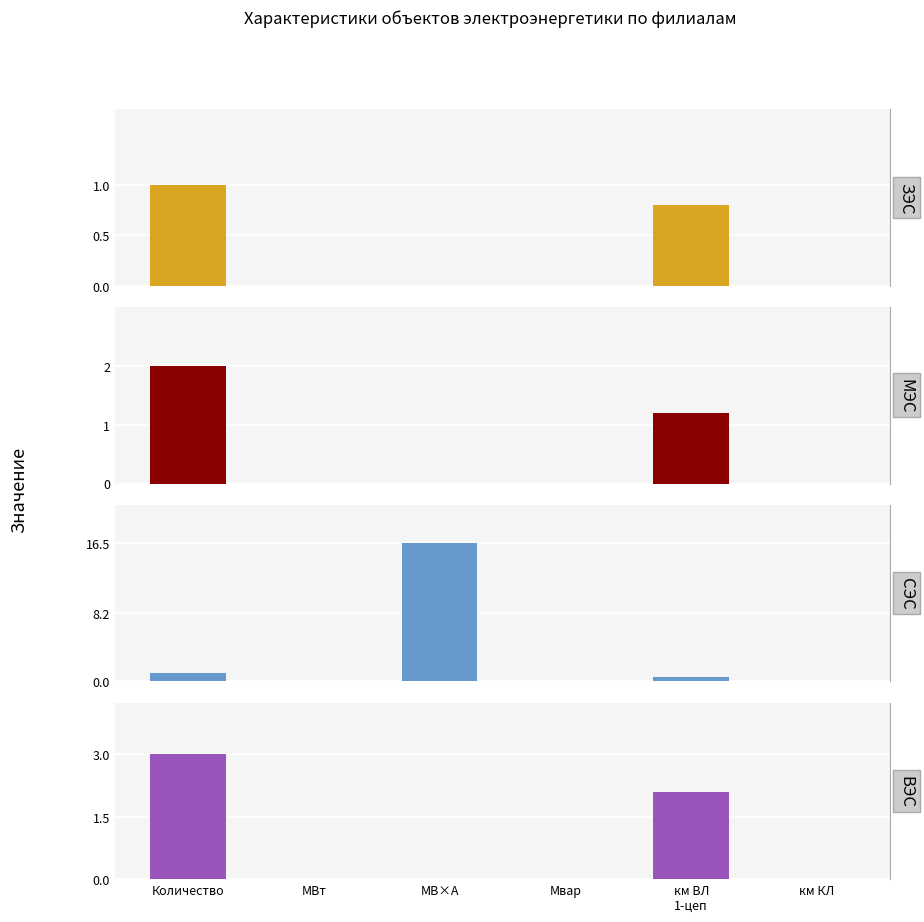

List the series in order of their peak value, highest first.

СЭС, ВЭС, МЭС, ЗЭС